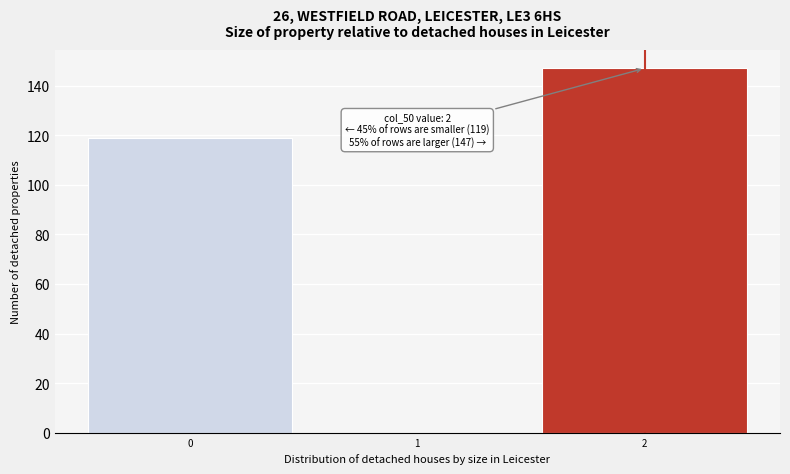

Reading left to right, list all the values displayed in this chart.

0=119	1=0	2=147